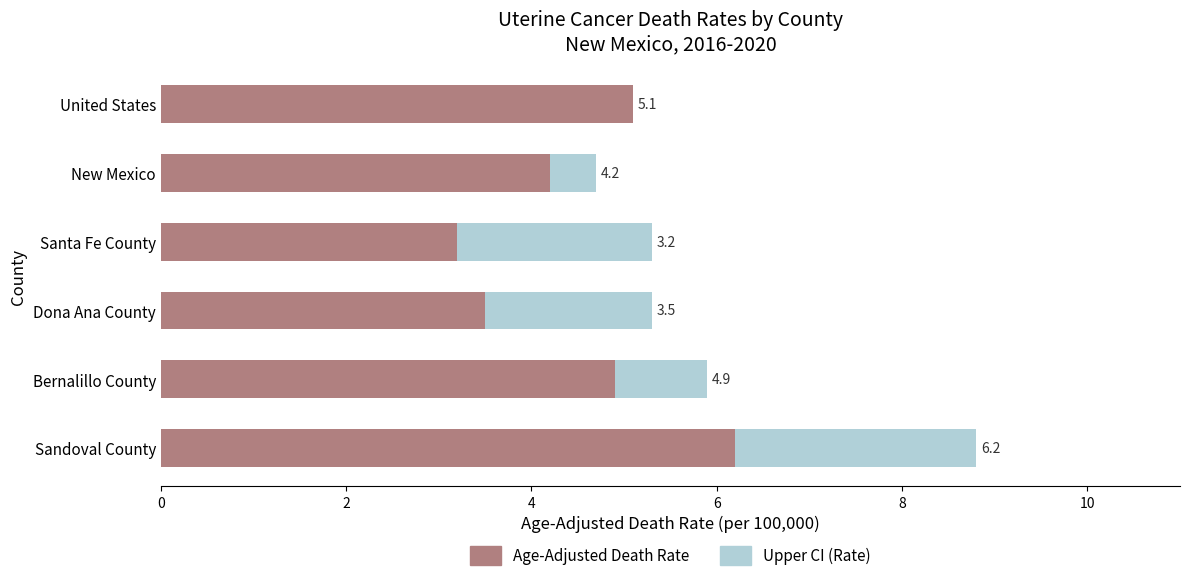

What is the value of the Age-Adjusted Death Rate bar at the 1st from the left?

6.2